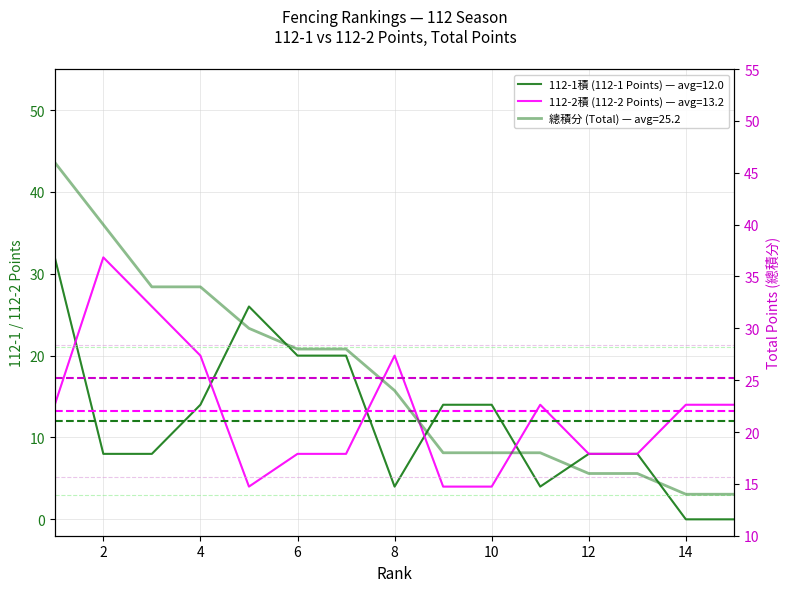

Rank the series at 4 from lowest to highest value.

112-1積 (112-1 Points), 112-2積 (112-2 Points), 總積分 (Total Points)